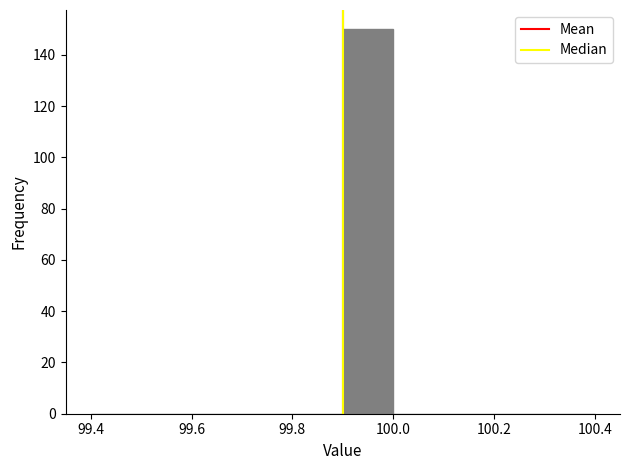

Reading left to right, list every bar in this chart as the range it spans on the x-axis followed by its height. The values are not printed on the chart, so give them approximately, as read against the axis.

99.4 to 99.5: 0
99.5 to 99.6: 0
99.6 to 99.7: 0
99.7 to 99.8: 0
99.8 to 99.9: 0
99.9 to 100.0: 150
100.0 to 100.1: 0
100.1 to 100.2: 0
100.2 to 100.3: 0
100.3 to 100.4: 0